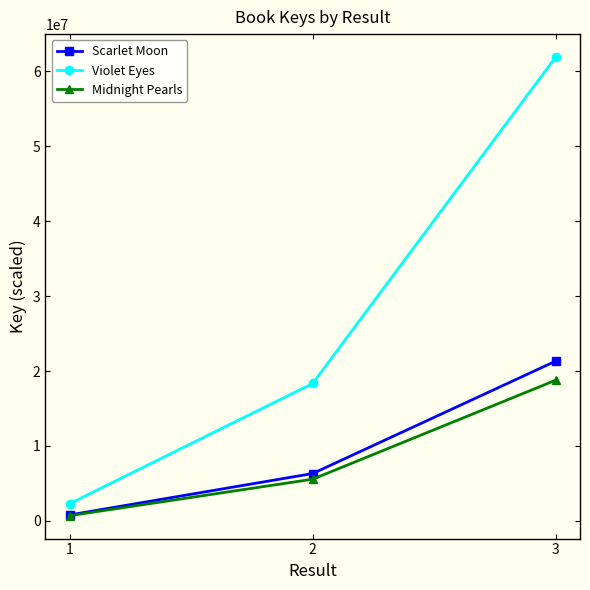

Reading left to right, transcribe all the data shown in this chart.

Scarlet Moon: 789648.2	6317185.5	21320501.0
Violet Eyes: 2292741.9	18341935.4	61904032.0
Midnight Pearls: 695255.3	5562042.4	18771893.0